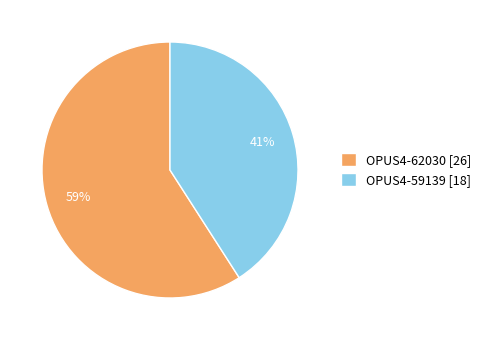

Combined, do OPUS4-59139 [18] and OPUS4-62030 [26] account for over 50%?

Yes